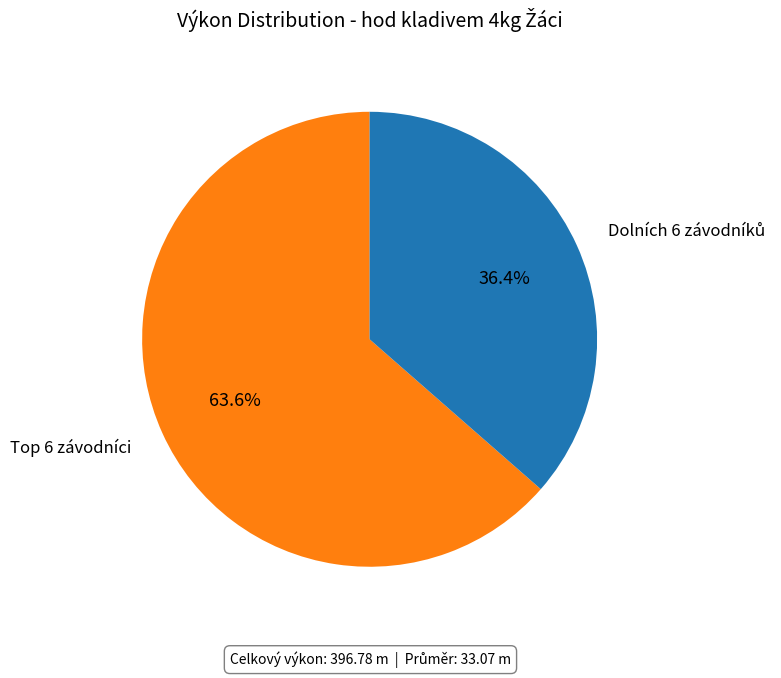

Is there any slice that represents more than half of the pie?

Yes